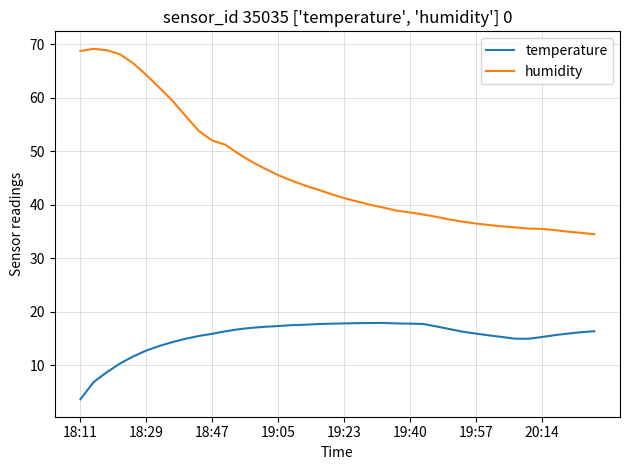

True or false: humidity and temperature intersect in this chart.

False